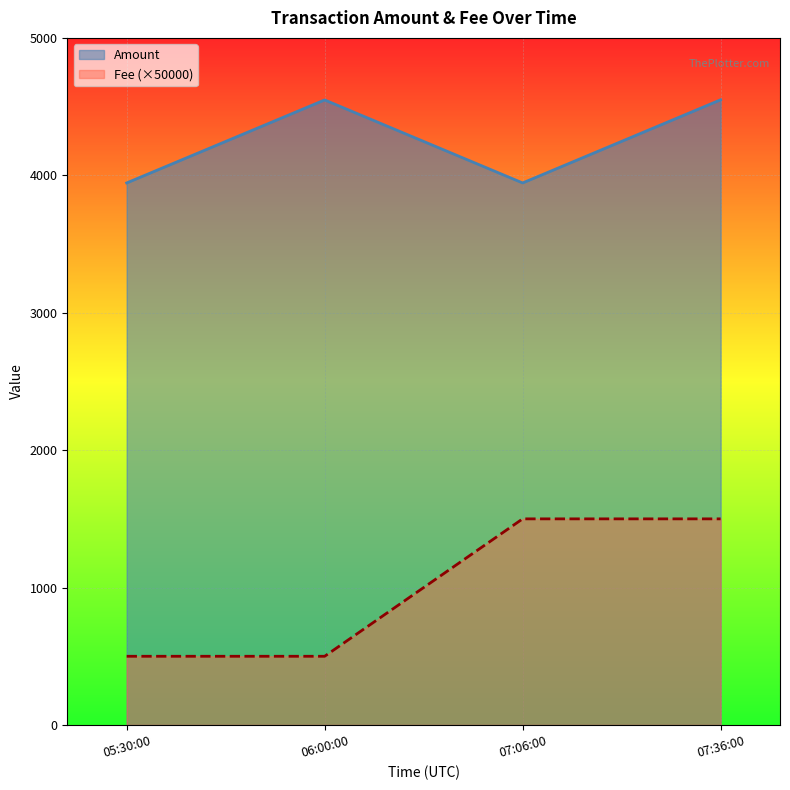

What is the difference between the maximum and minimum values in the Fee series?

1000.0